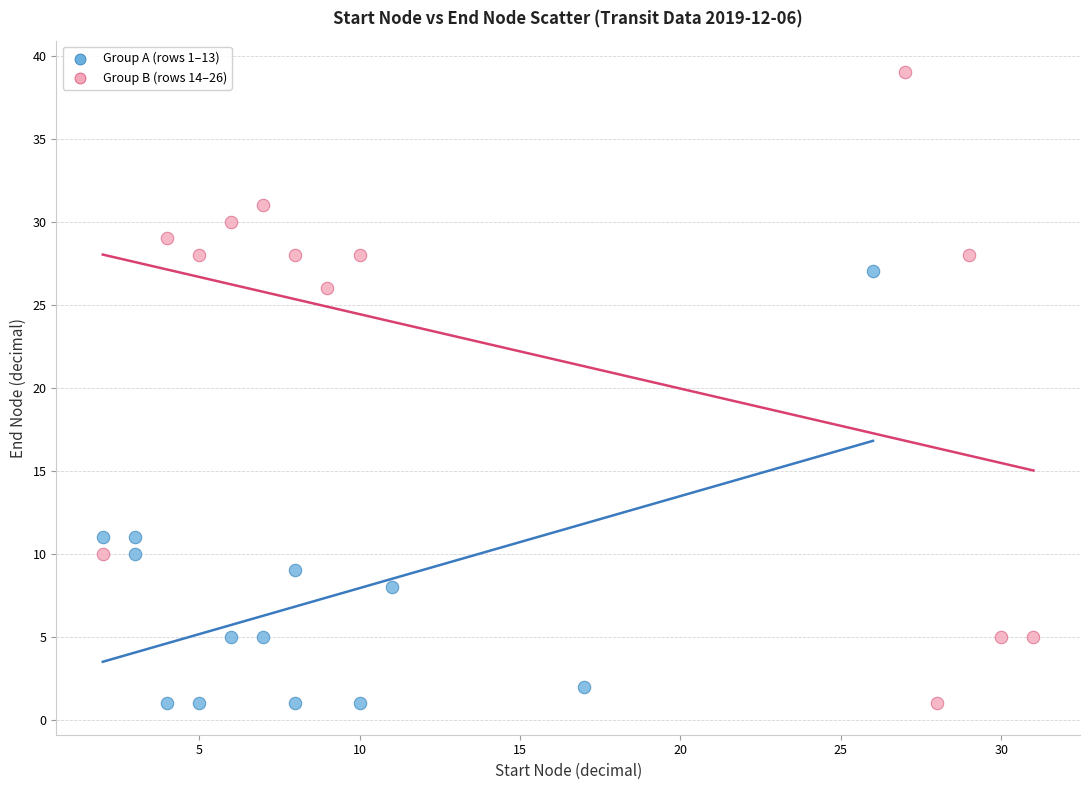

Which series reaches the maximum Y coordinate?

Group B (rows 14–26)